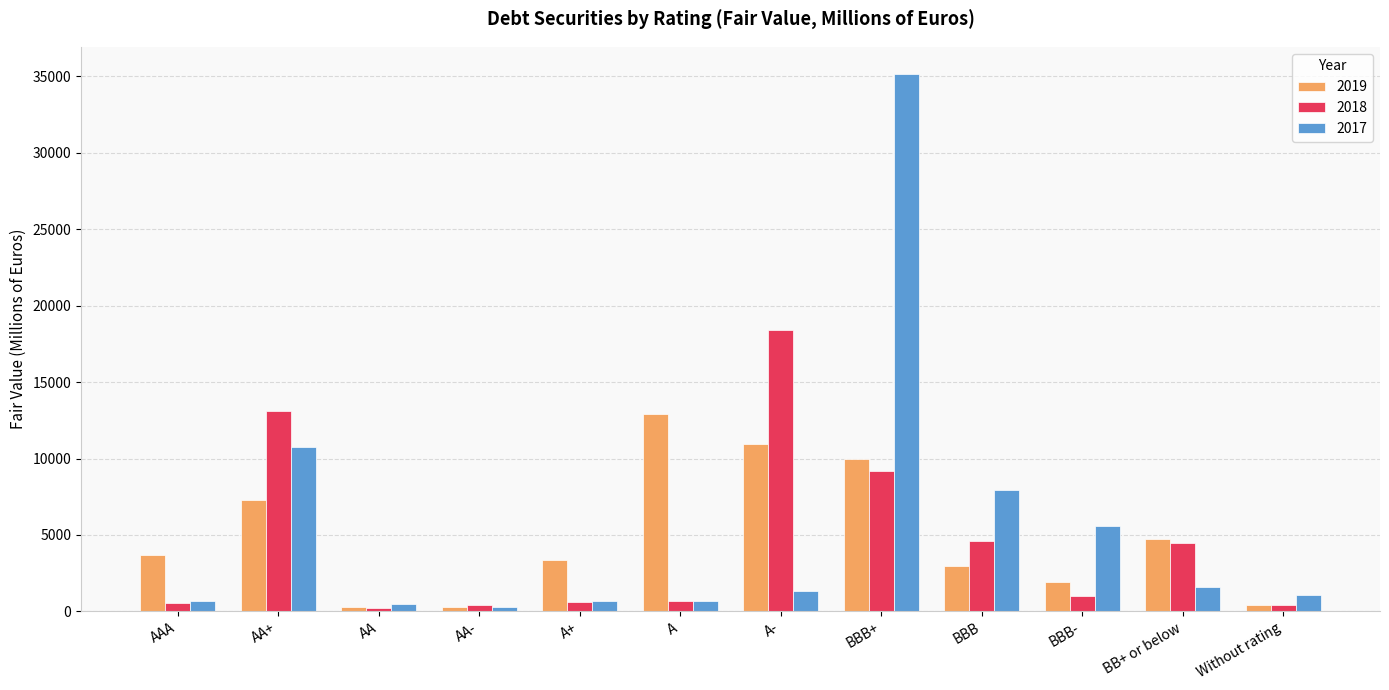

Where does the 2018 series first go above 1003?

AA+